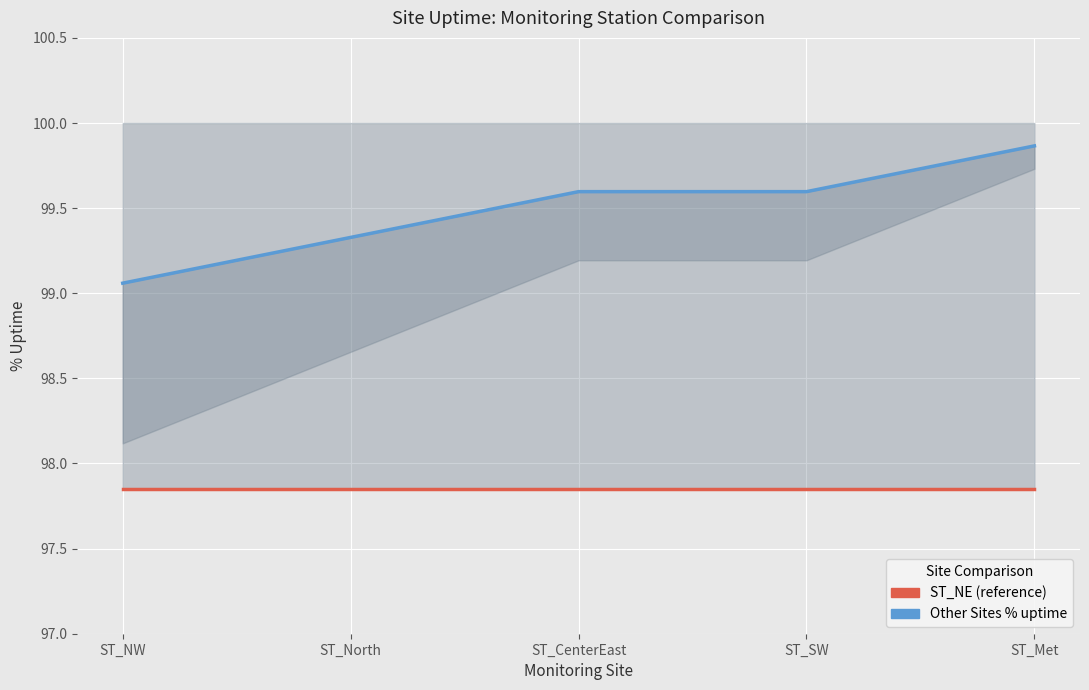

The value of Other Sites % uptime at ST_NW is 99.1. True or false?

True